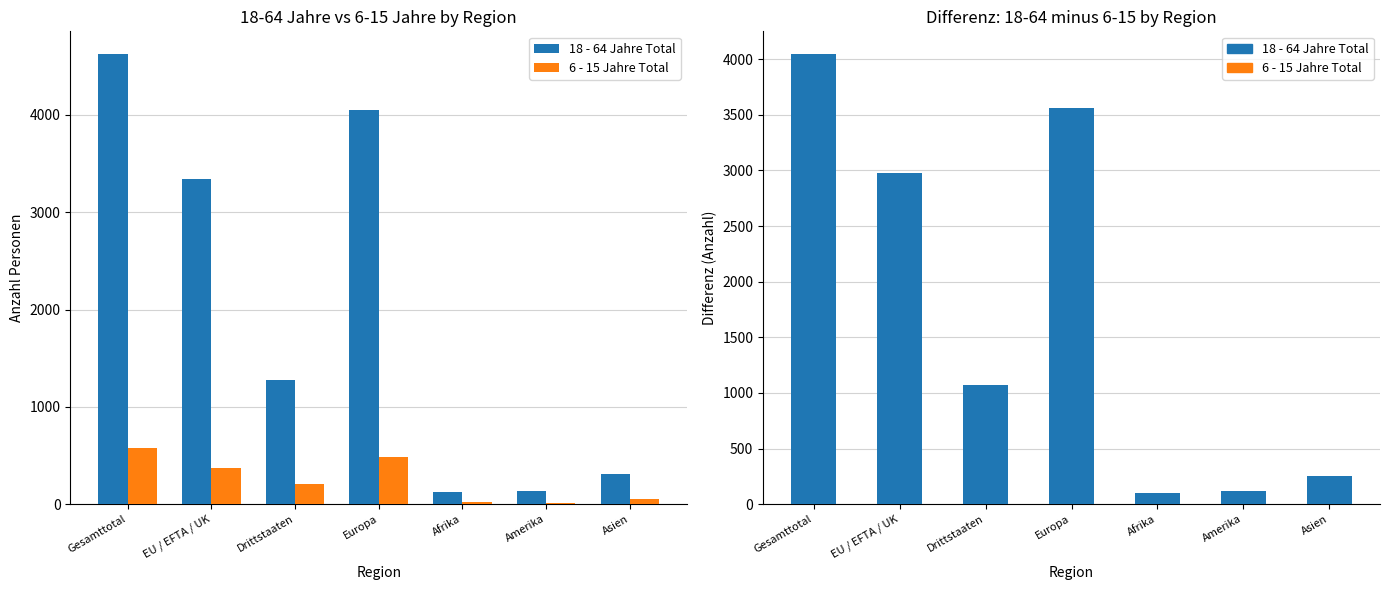

What is the label of the 6th bar from the left?

Amerika